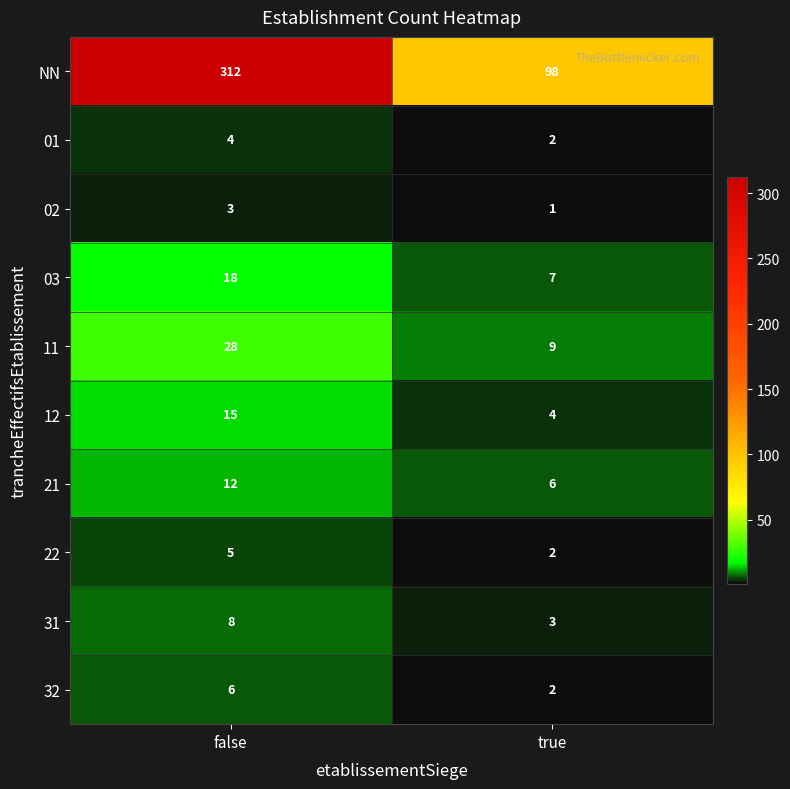

What value does the 22 series have at false?

5